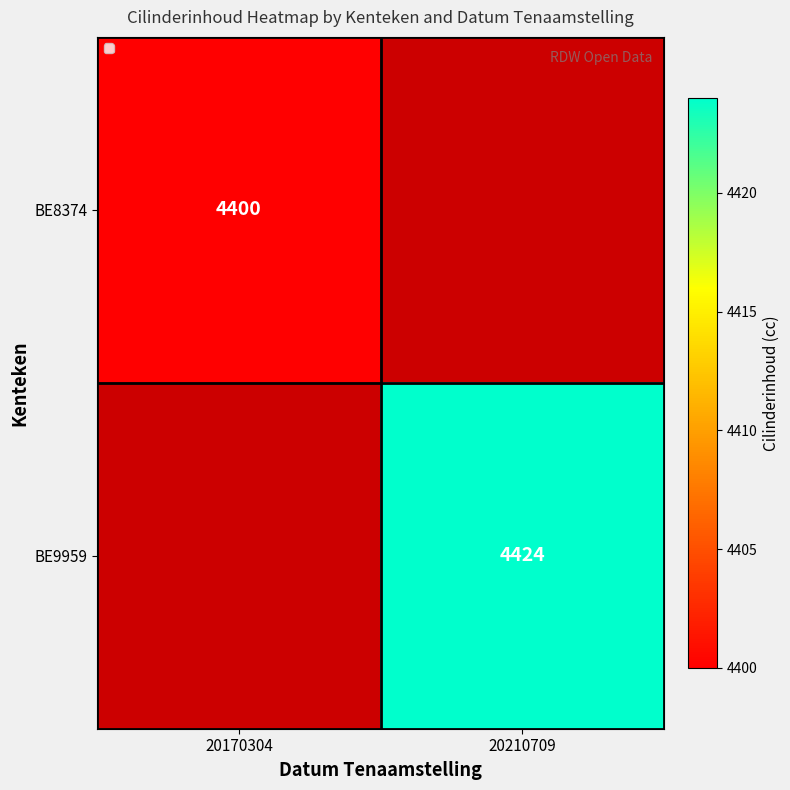

Is it true that BE8374 equals 2537 at 20170304?

False